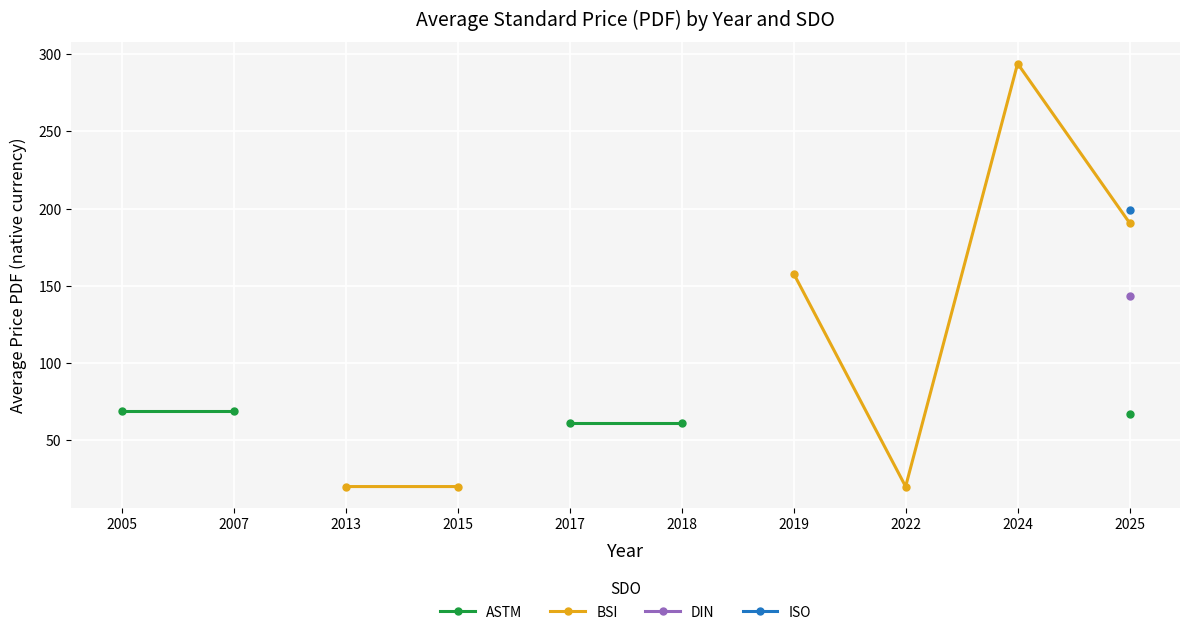

True or false: ISO and BSI intersect in this chart.

False